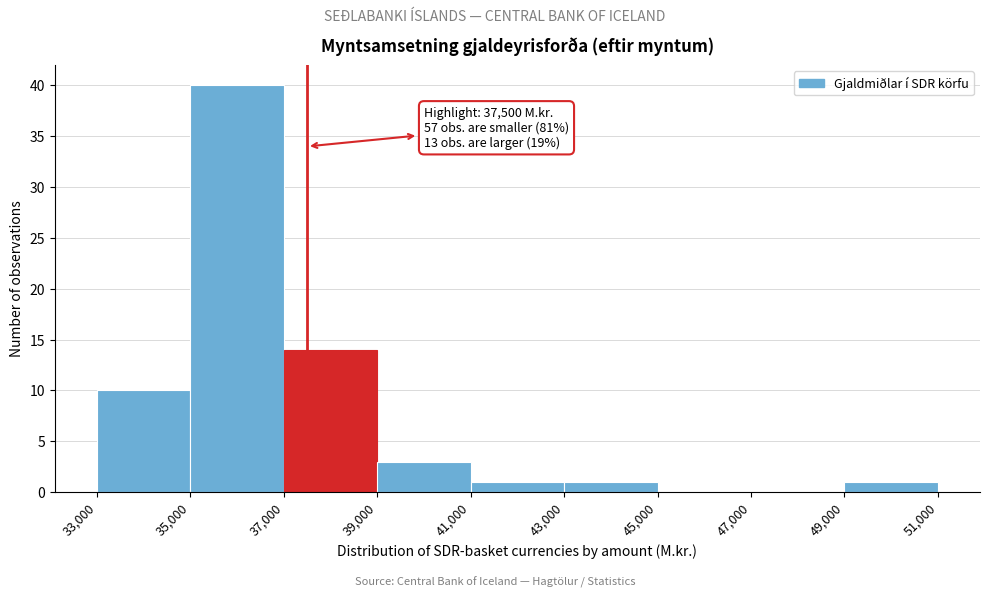

Which range on the x-axis has the tallest bar?

35,000 to 37,000